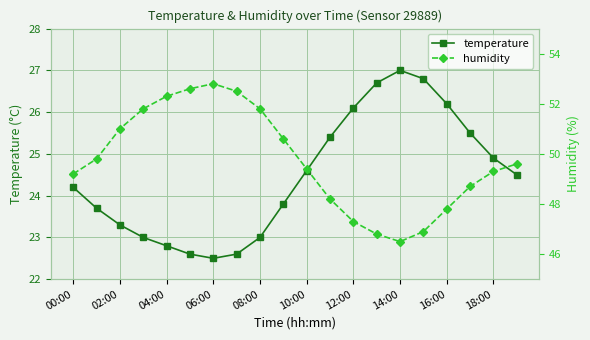

List the series in order of their peak value, highest first.

humidity, temperature